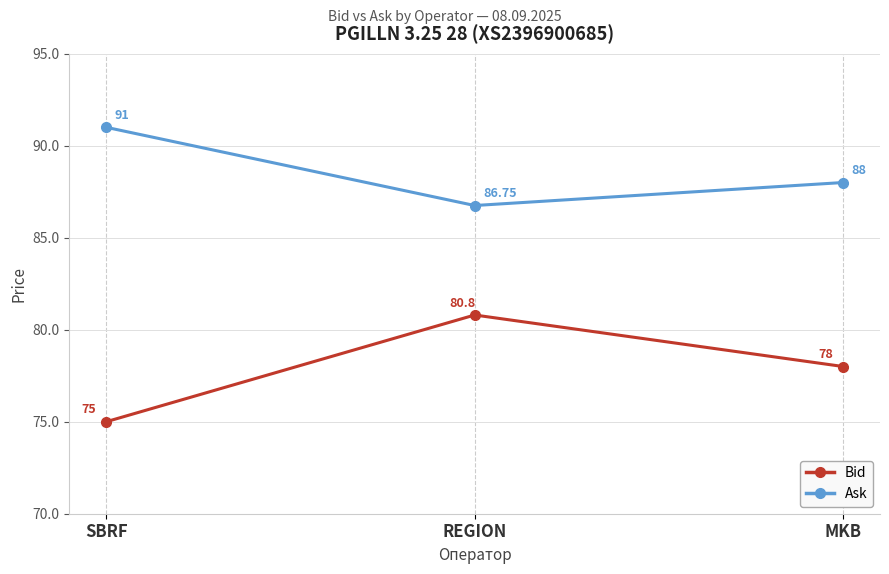

Is the value of Ask at REGION greater than the value of Bid at SBRF?

Yes